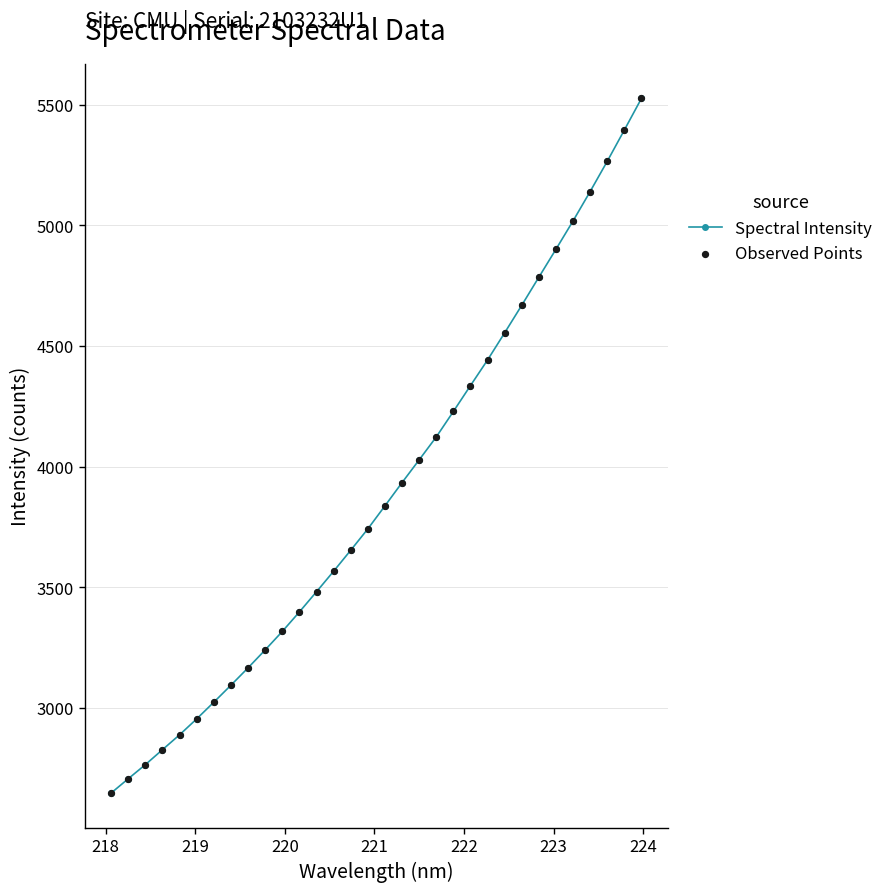

What is the average value?

3895.2